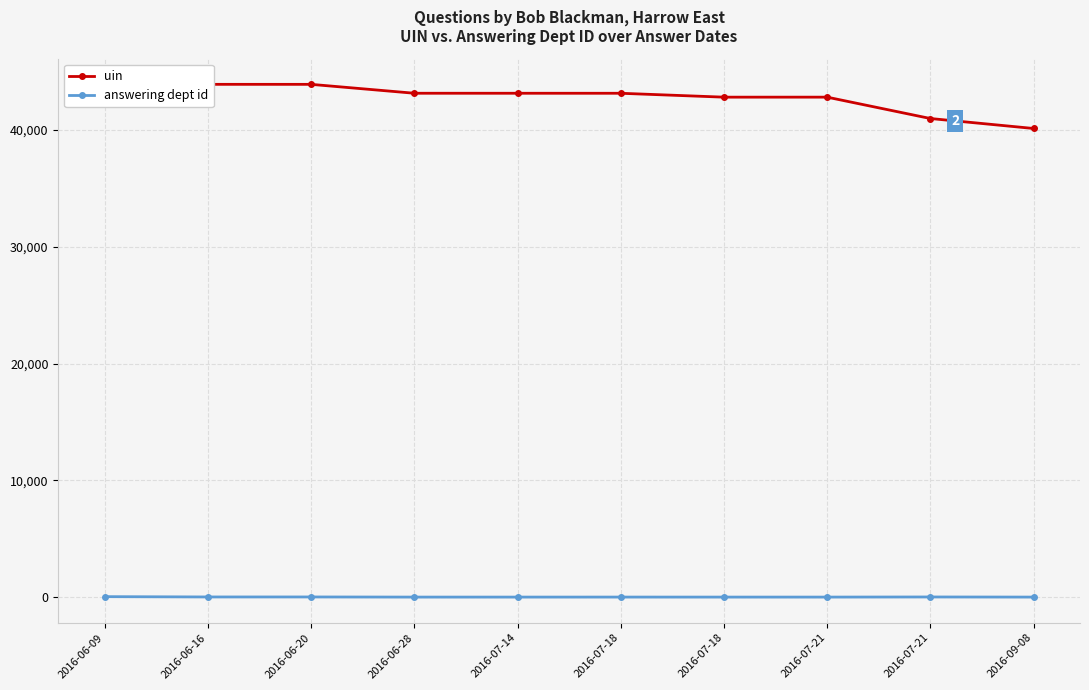

List the labels in order of answering dept id value, smallest first.

2016-06-28, 2016-07-14, 2016-07-18, 2016-07-21, 2016-09-08, 2016-07-18, 2016-07-21, 2016-06-16, 2016-06-20, 2016-06-09